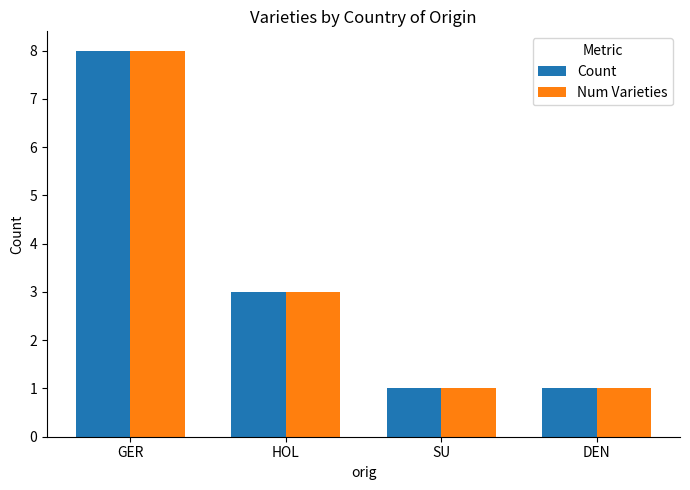

What is the lowest value of the Num Varieties series?

1